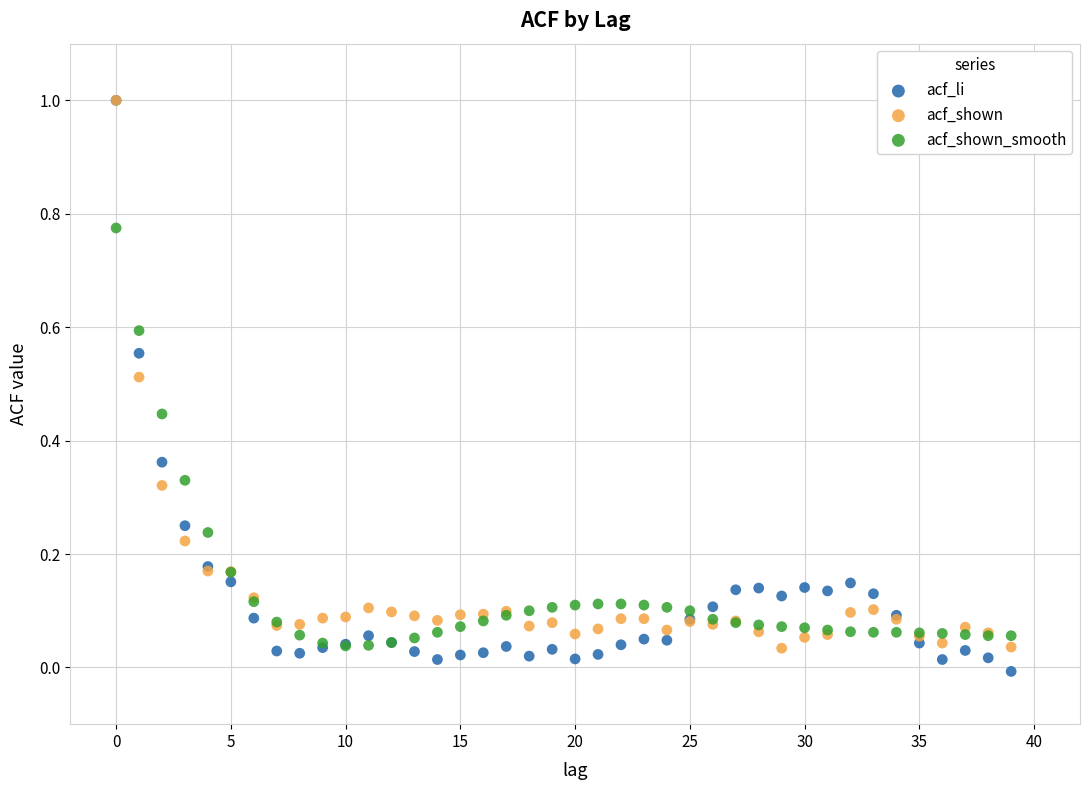

Which series reaches the minimum Y coordinate?

acf_li